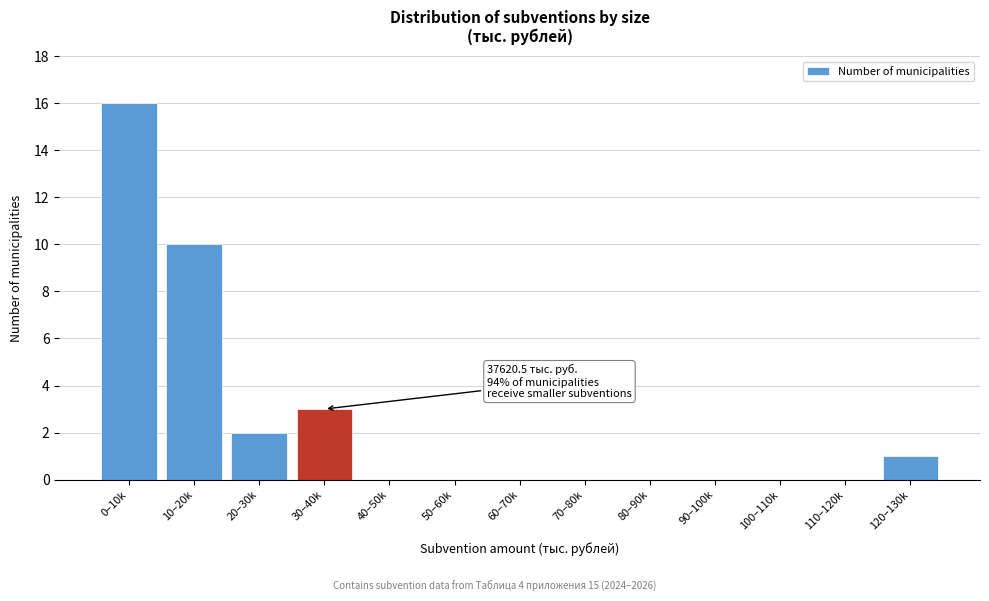

Reading right to left, list all the values displayed in this chart.

120–130k=1	110–120k=0	100–110k=0	90–100k=0	80–90k=0	70–80k=0	60–70k=0	50–60k=0	40–50k=0	30–40k=3	20–30k=2	10–20k=10	0–10k=16